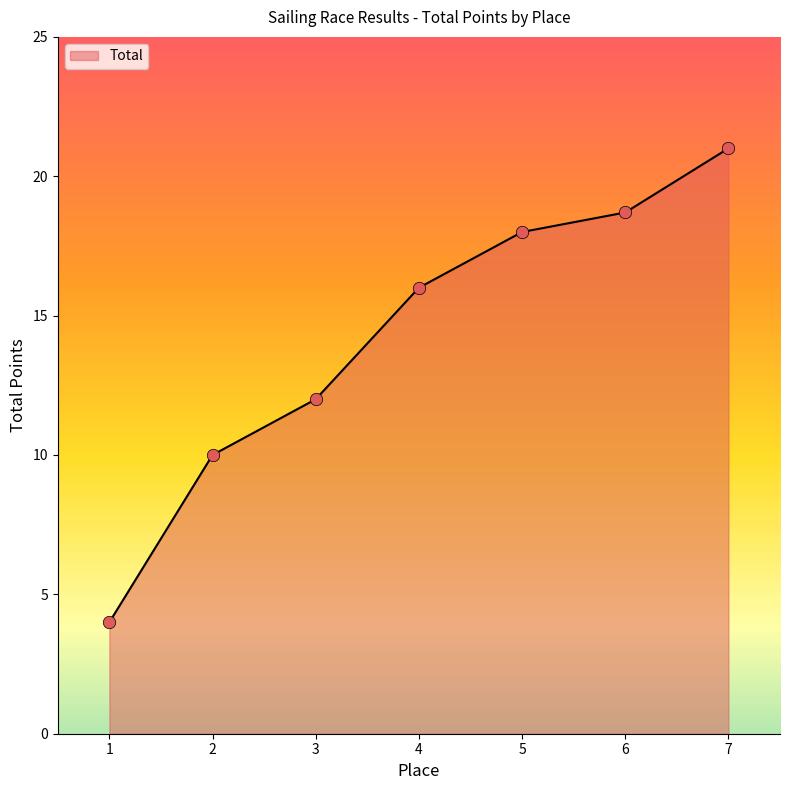

What is the ratio of the value at 1 to the value at 3?

0.3